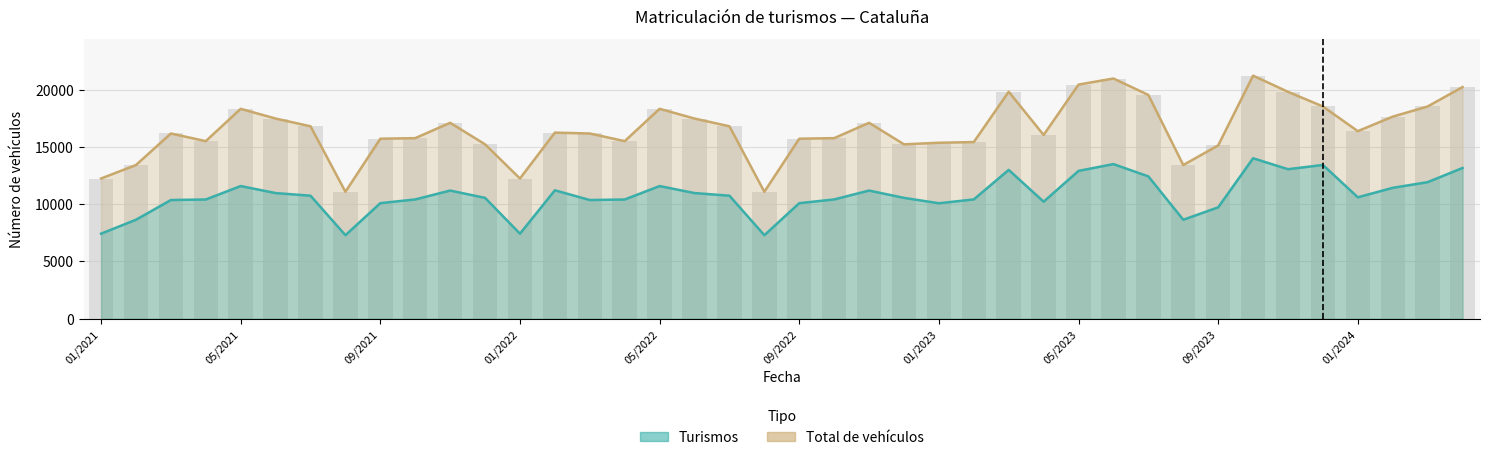

Is it true that Turismos equals 16199 at 01/2023?

False